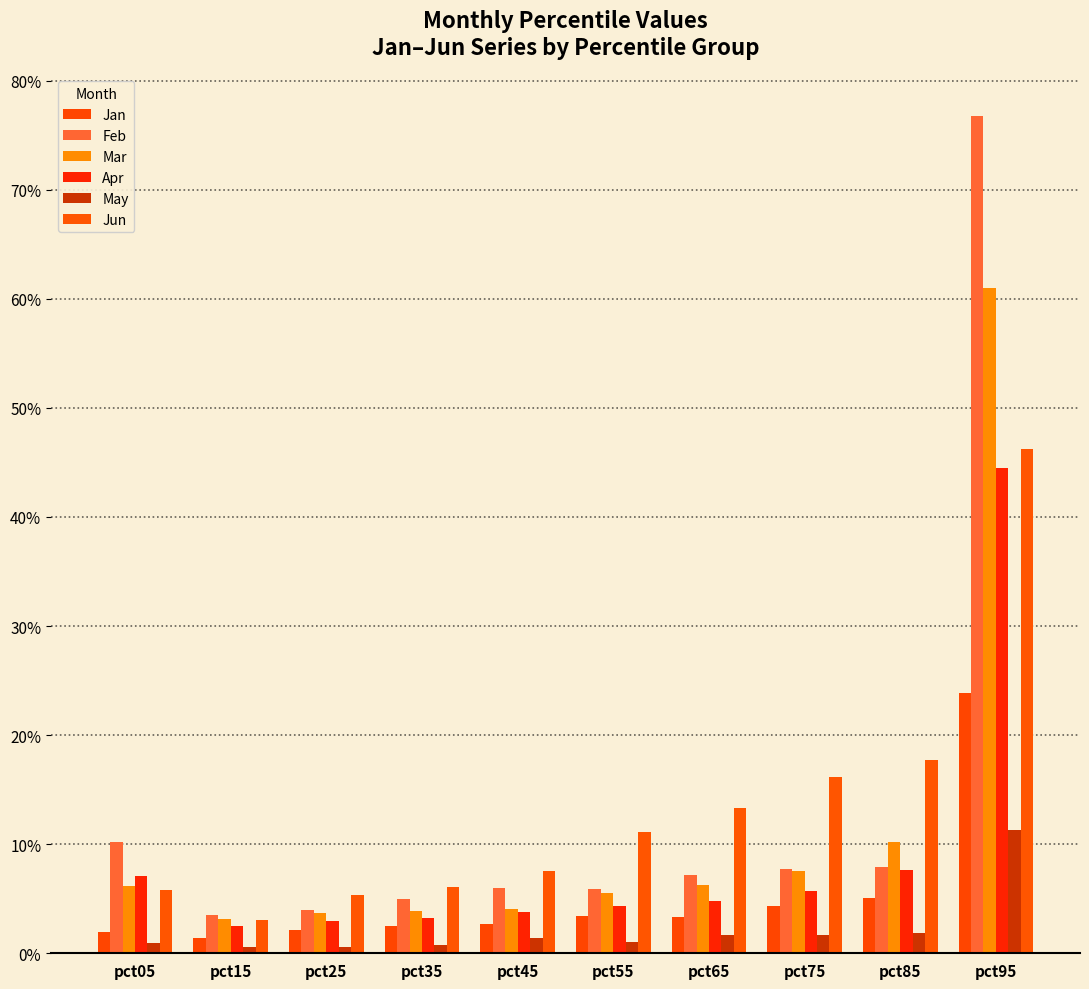

List the series in order of their peak value, highest first.

Feb, Mar, Jun, Apr, Jan, May